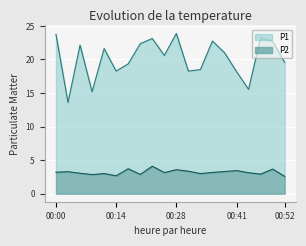

True or false: P1 and P2 intersect in this chart.

False